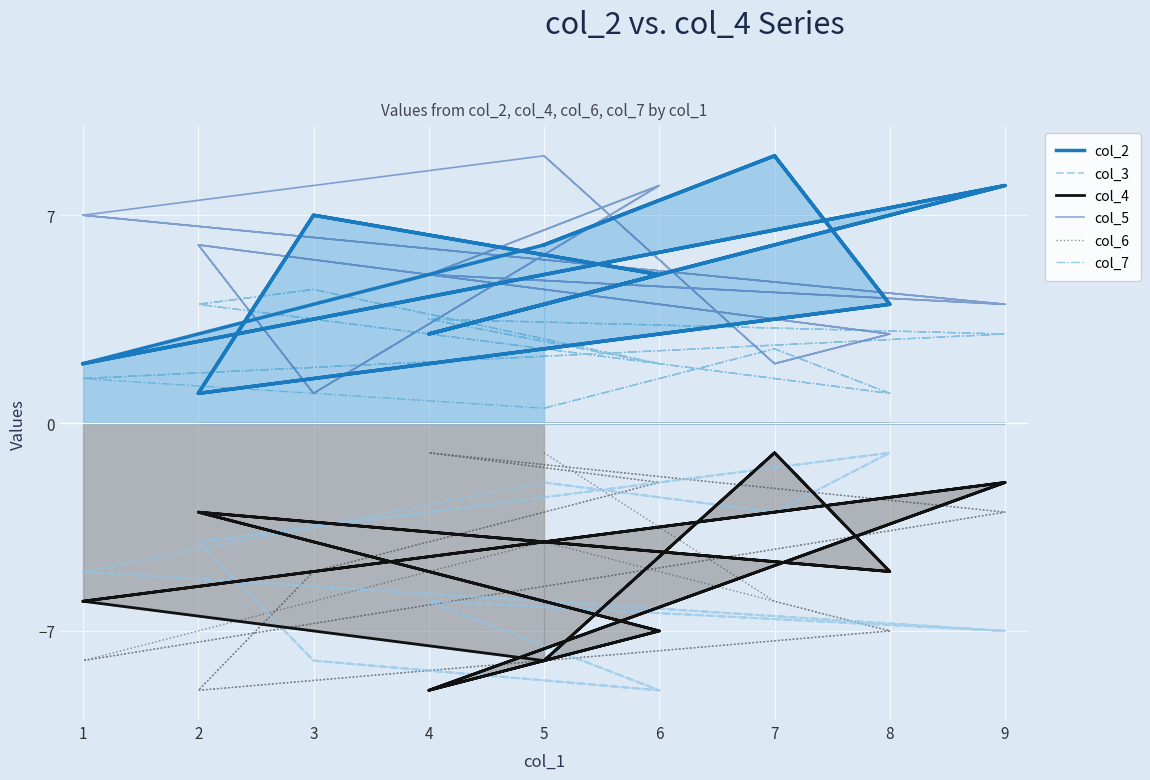

Which series has the widest spread of values?

col_2